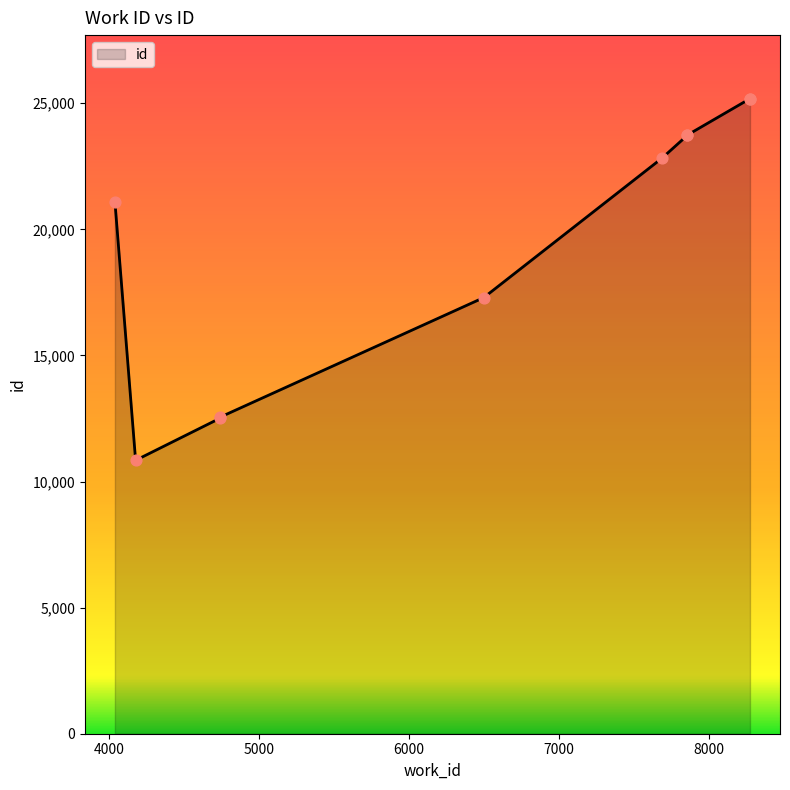

What is the change in value from 4743 to 7856?

+11182